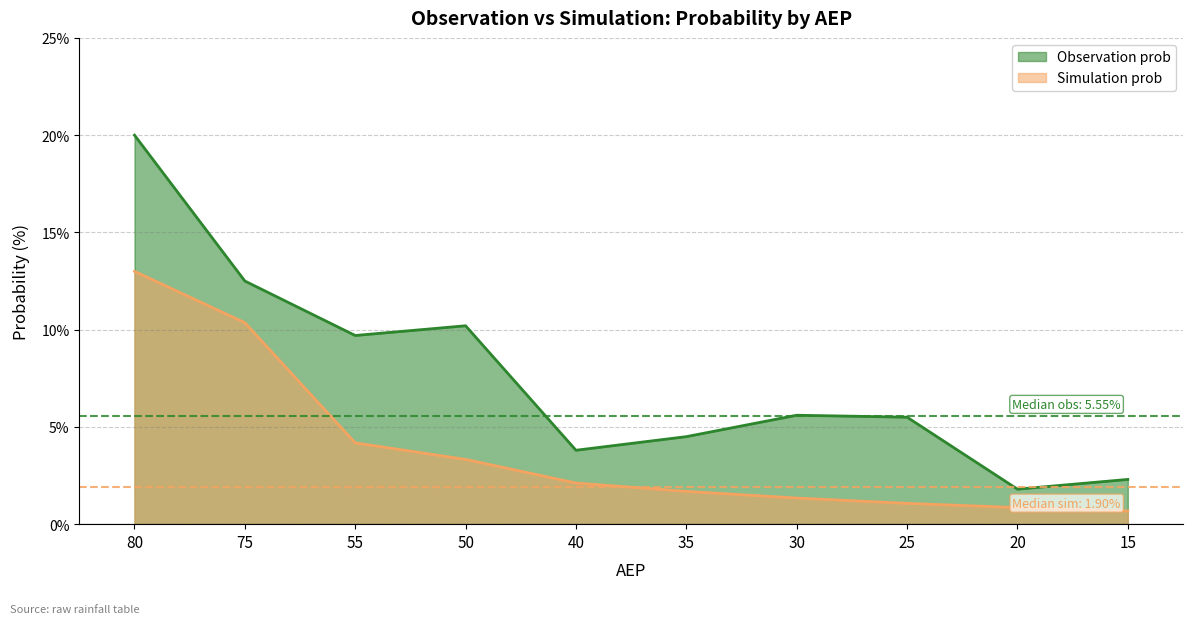

Where does the Simulation prob series first go above 2?

80